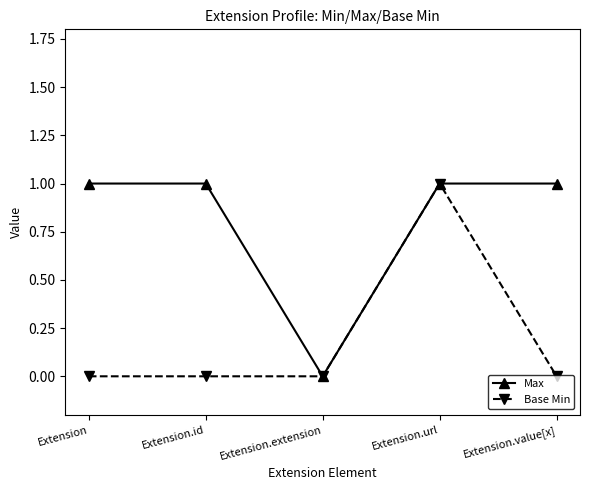

At which category is the sum across all series the highest?

Extension.url